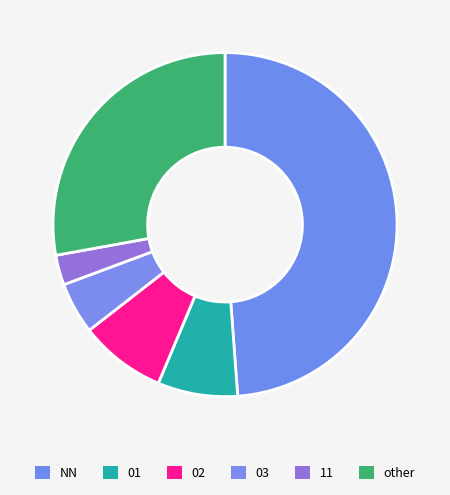

How many slices are in this pie chart?

6